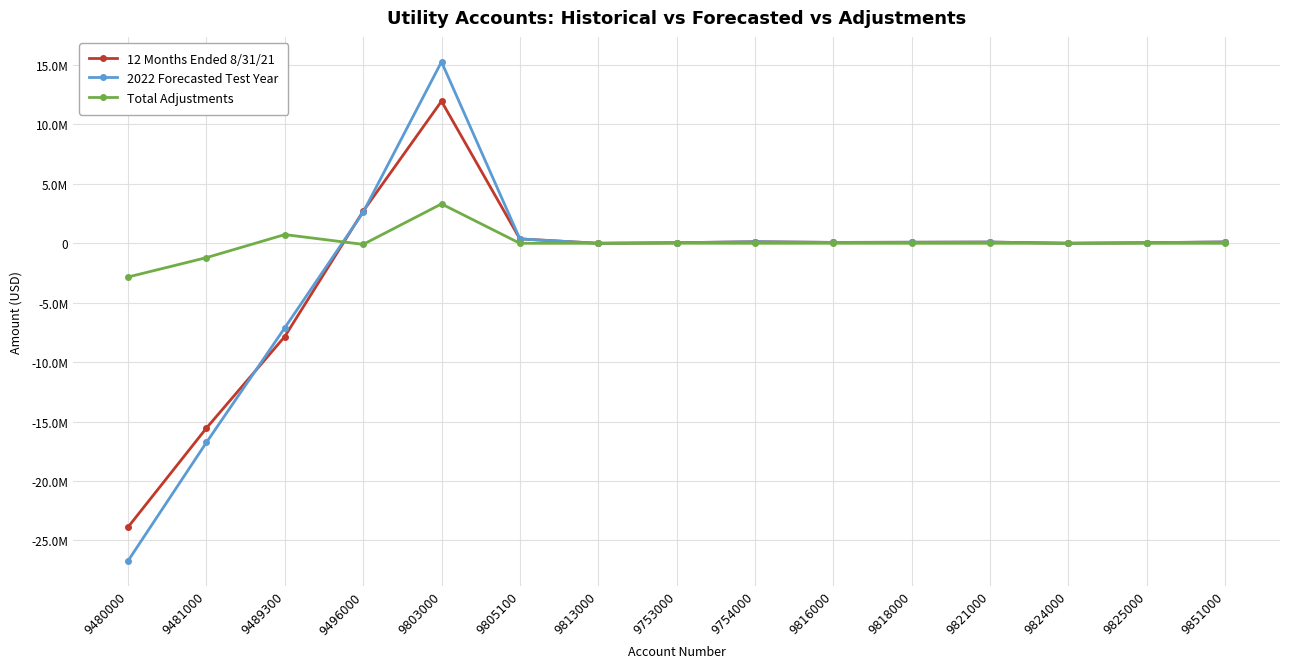

Between 9825000 and 9813000, which is larger?

9825000